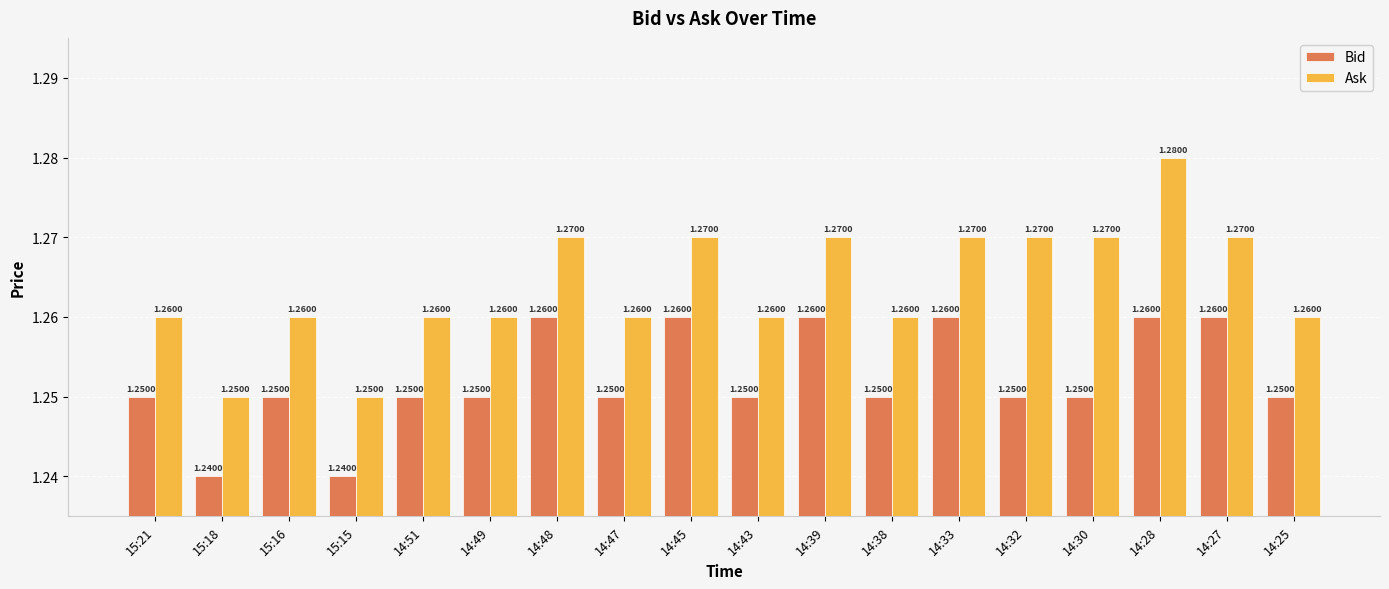

Which series has the widest spread of values?

Ask